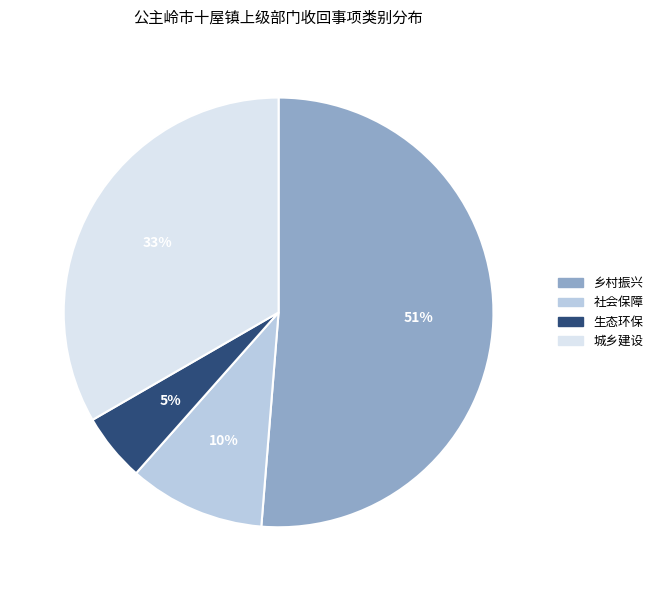

Approximately how many times larger is the value at 社会保障 compared to 生态环保?

2.0